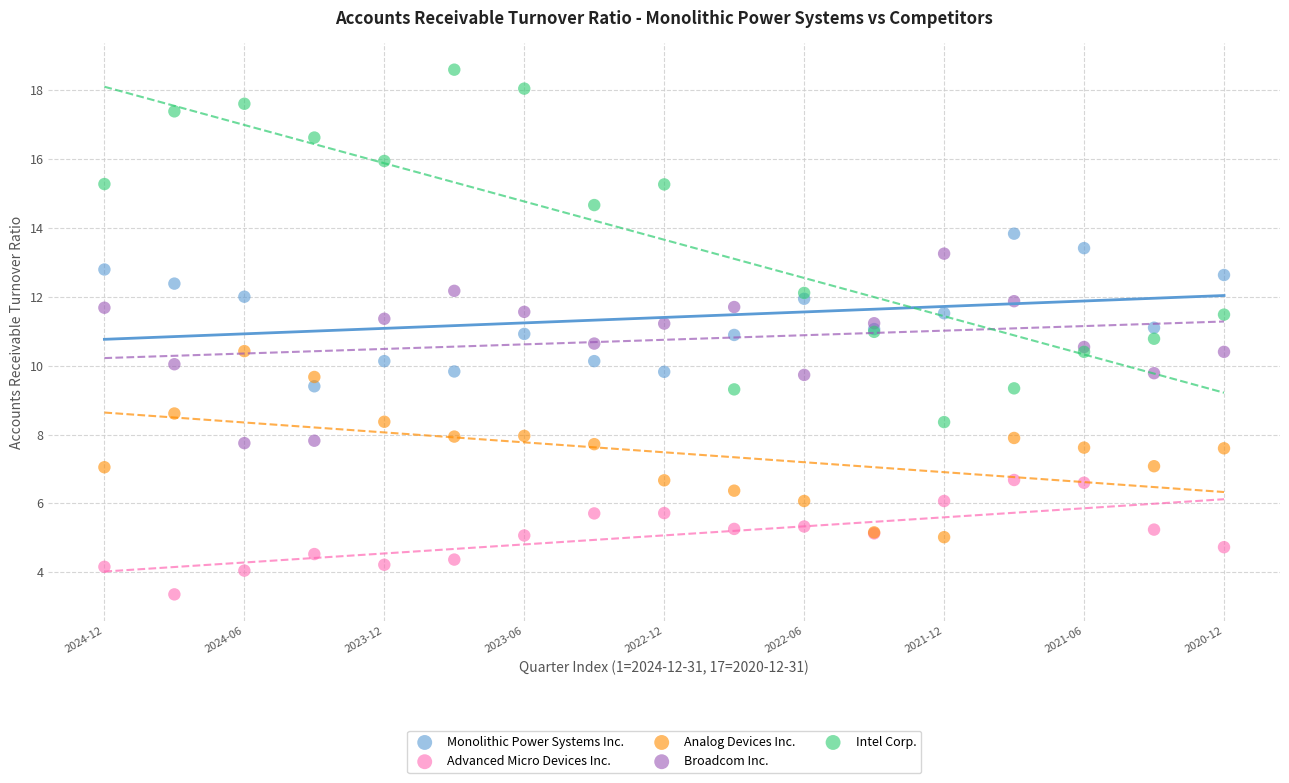

Which series has the largest Y range (max minus min)?

Intel Corp.